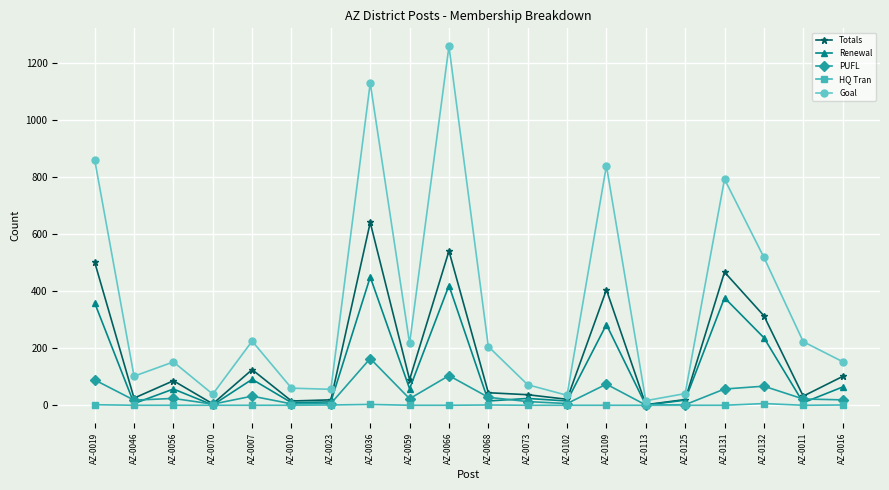

Rank the series by their maximum value, from highest to lowest.

Goal, Totals, Renewal, PUFL, HQ Tran